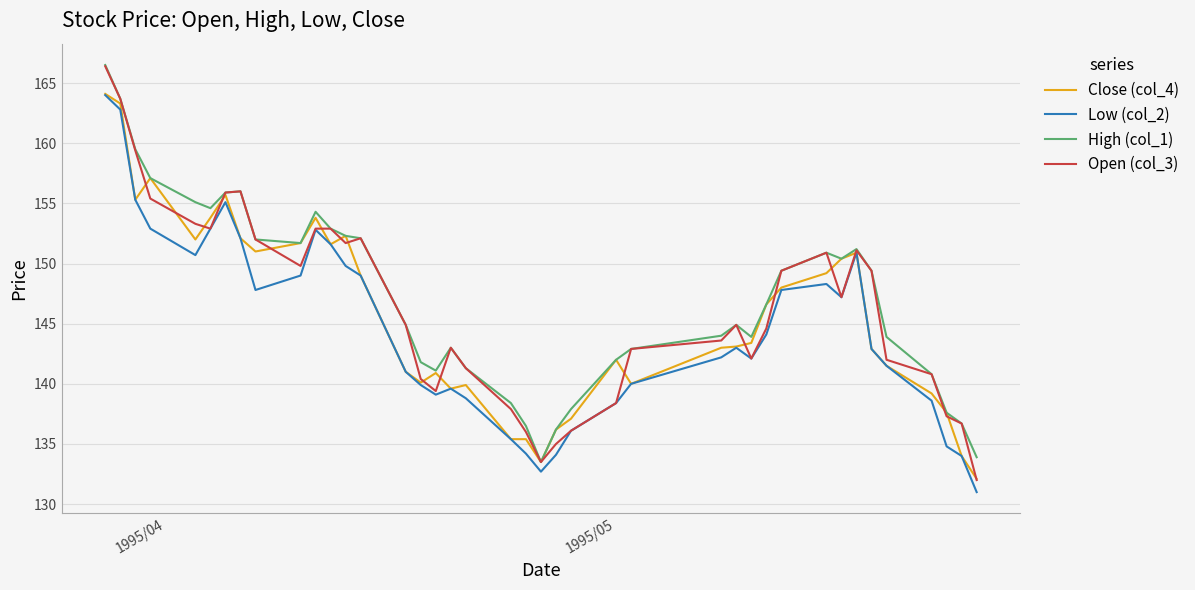

What is the highest value of the Low (col_2) series?

164.0